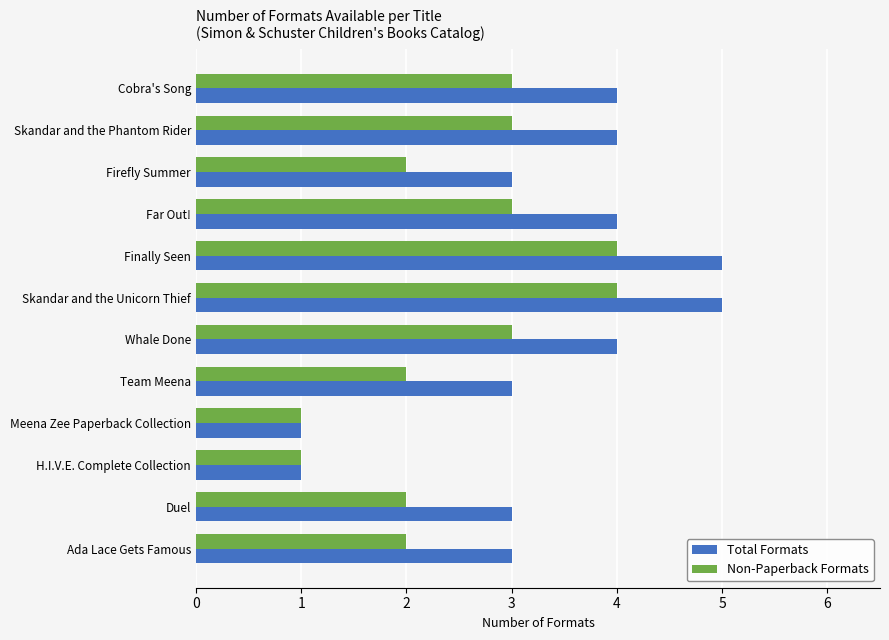

What is the difference between the maximum and minimum values in the Non-Paperback Formats series?

3